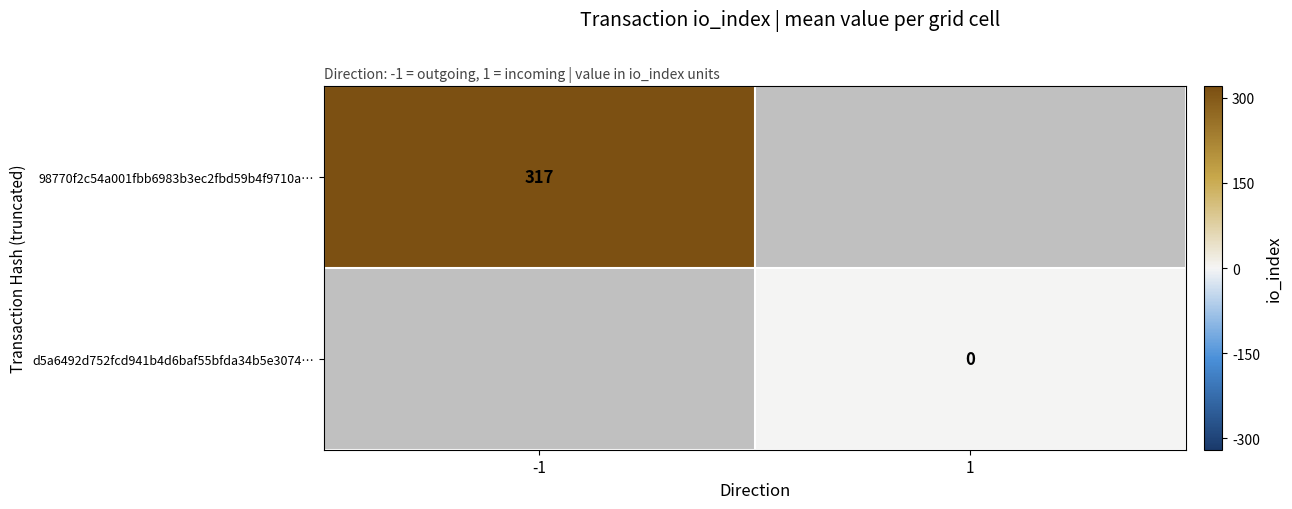

At how many categories does at least one series exceed 42?

1